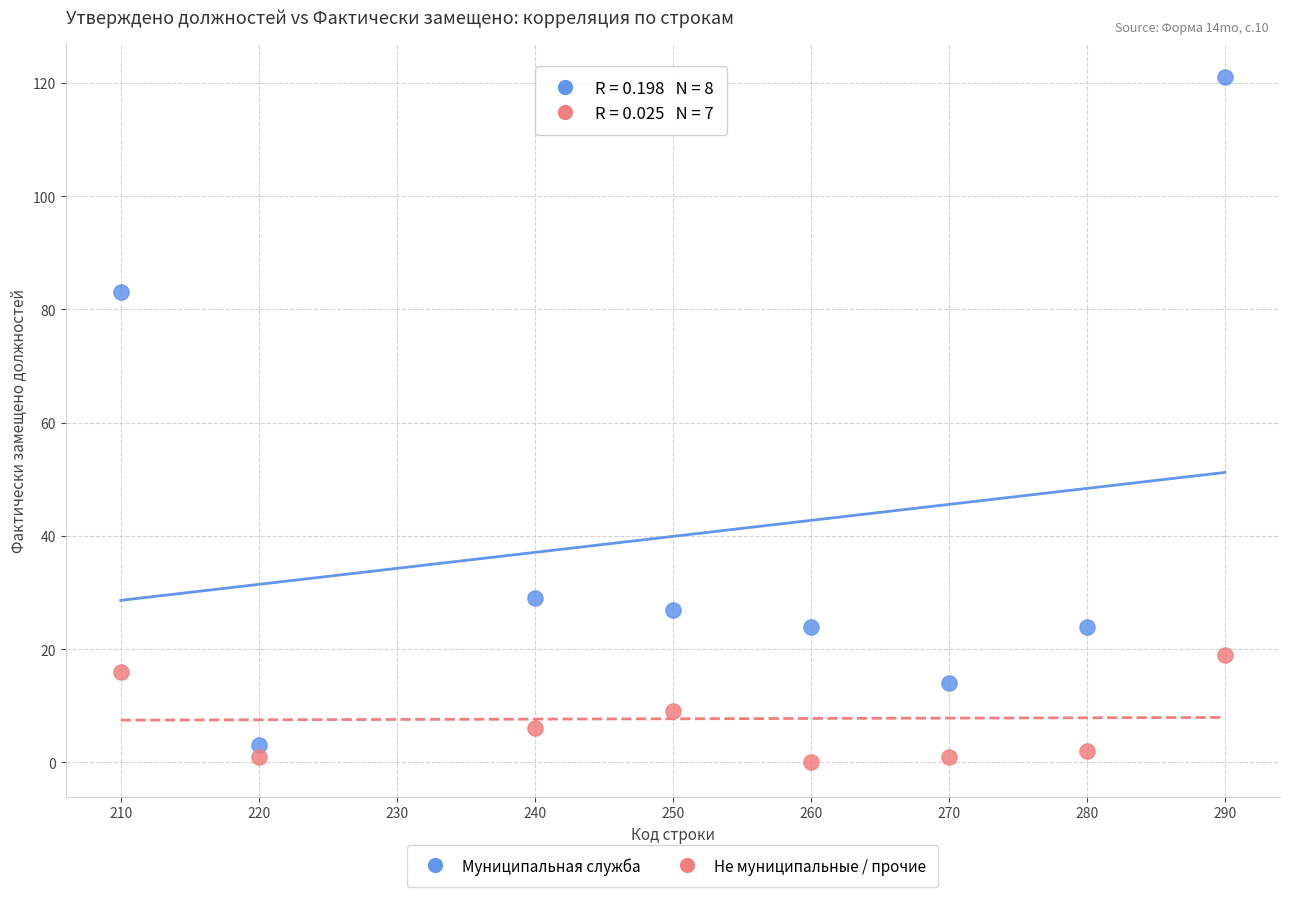

What are all the series names shown in the legend?

Муниципальная служба, Не муниципальные / прочие